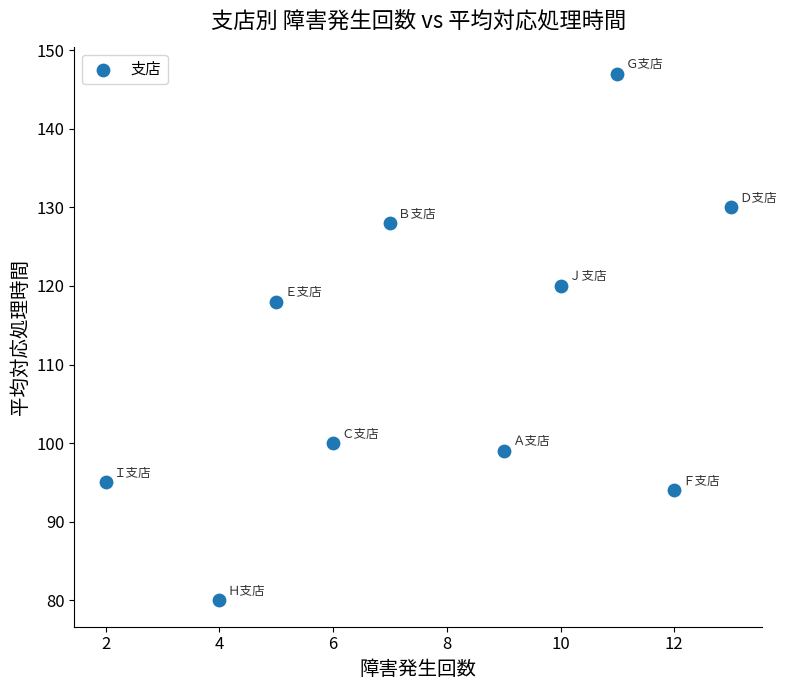

What is the average X value?

8